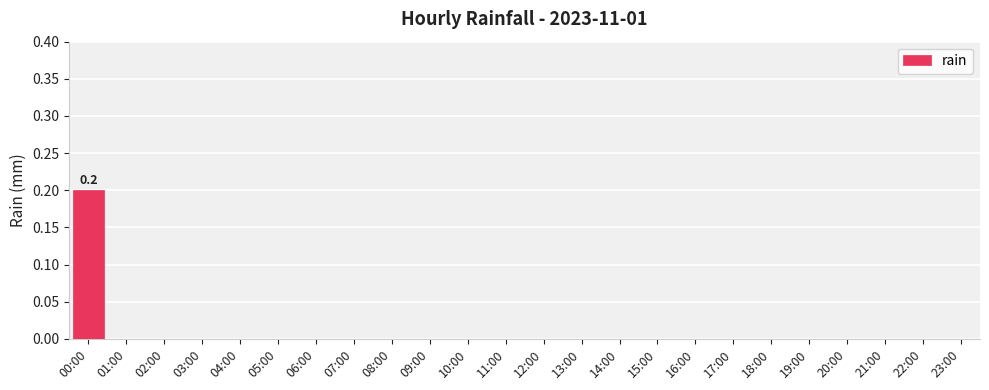

Count the values in the range 0 to 1.

24